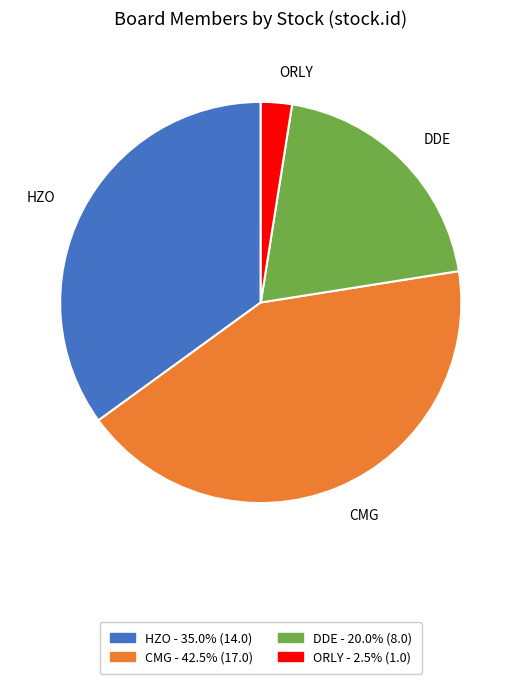

Rank the categories by value from lowest to highest.

ORLY, DDE, HZO, CMG